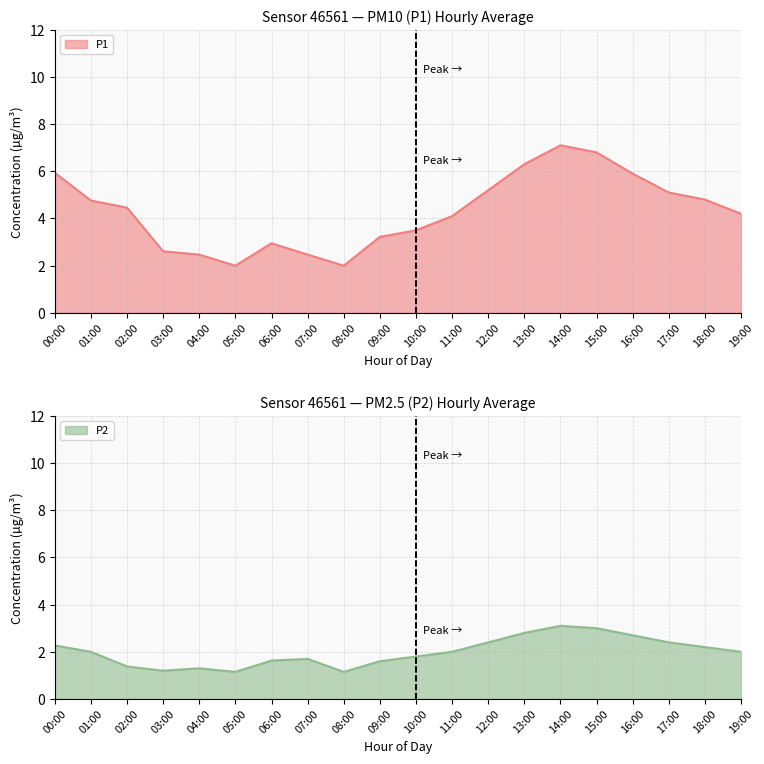

True or false: P1 has a value of 4.9 at 06:00.

False